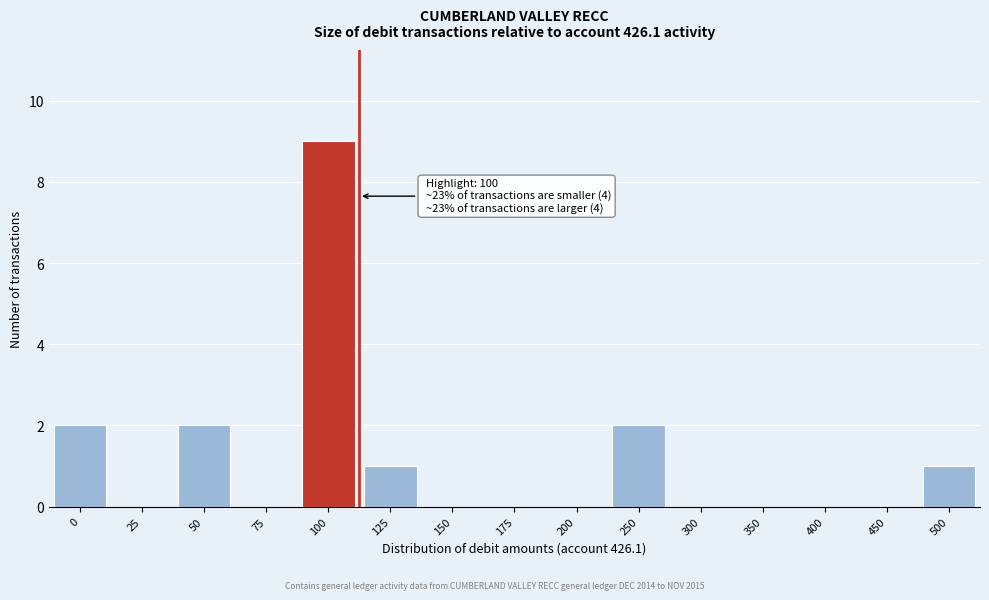

Reading left to right, list all the values displayed in this chart.

0=2	25=0	50=2	75=0	100=9	125=1	150=0	175=0	200=0	250=2	300=0	350=0	400=0	450=0	500=1